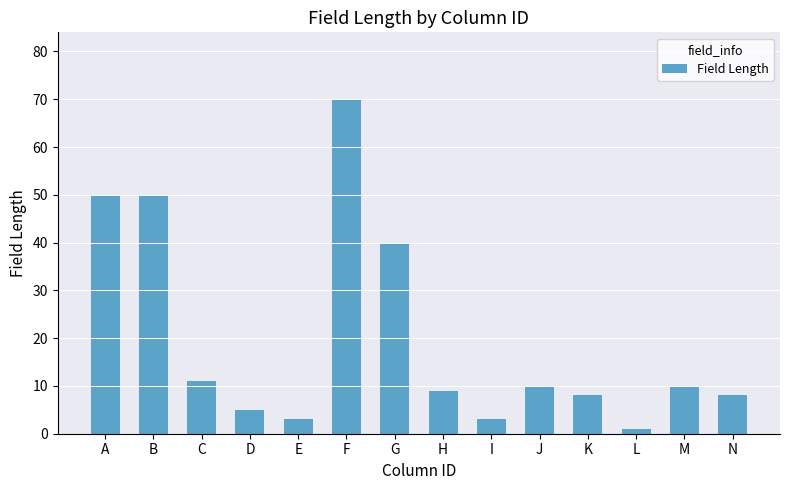

What is the maximum value shown in the chart?

70